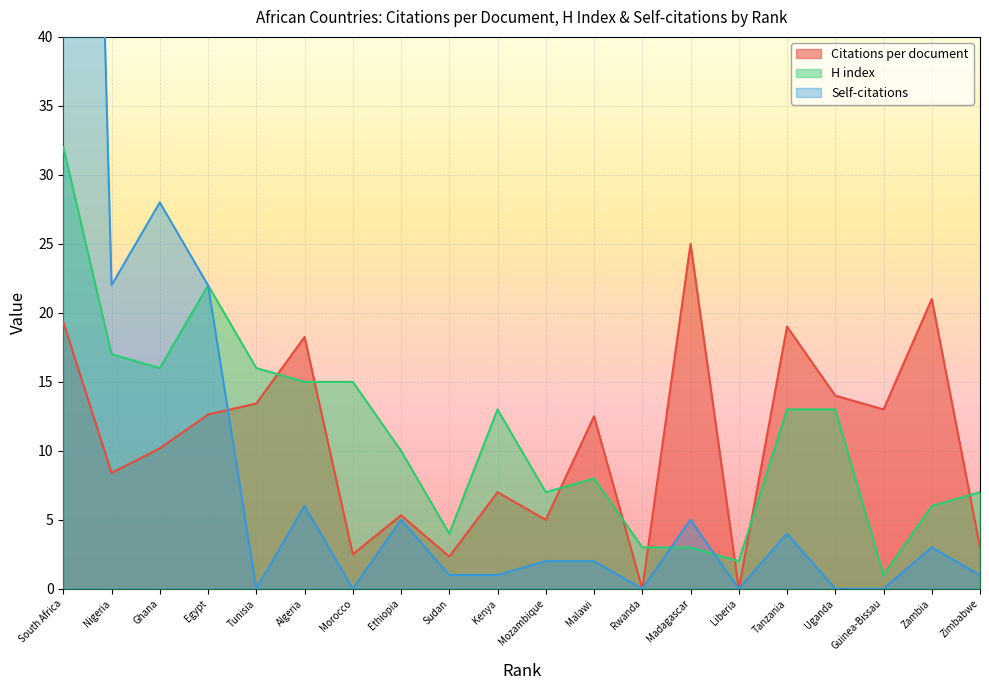

What is the sum of the H index values at South Africa and Malawi?

40.0